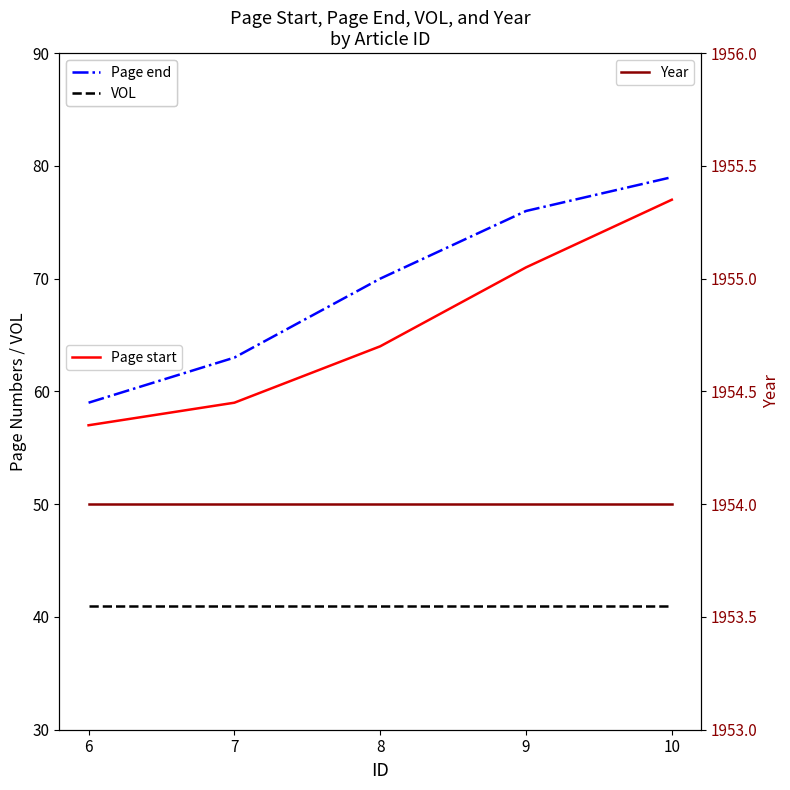

Read the VOL value at 9.

41